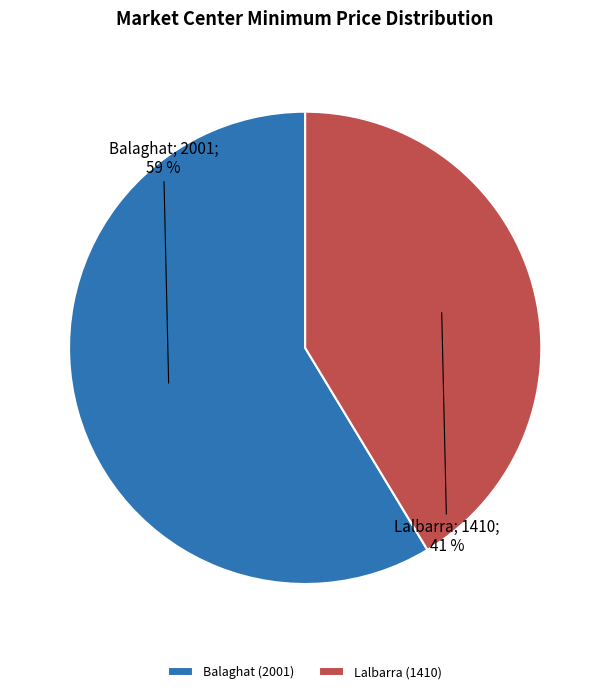

Is the sum of Lalbarra and Balaghat greater than half?

Yes